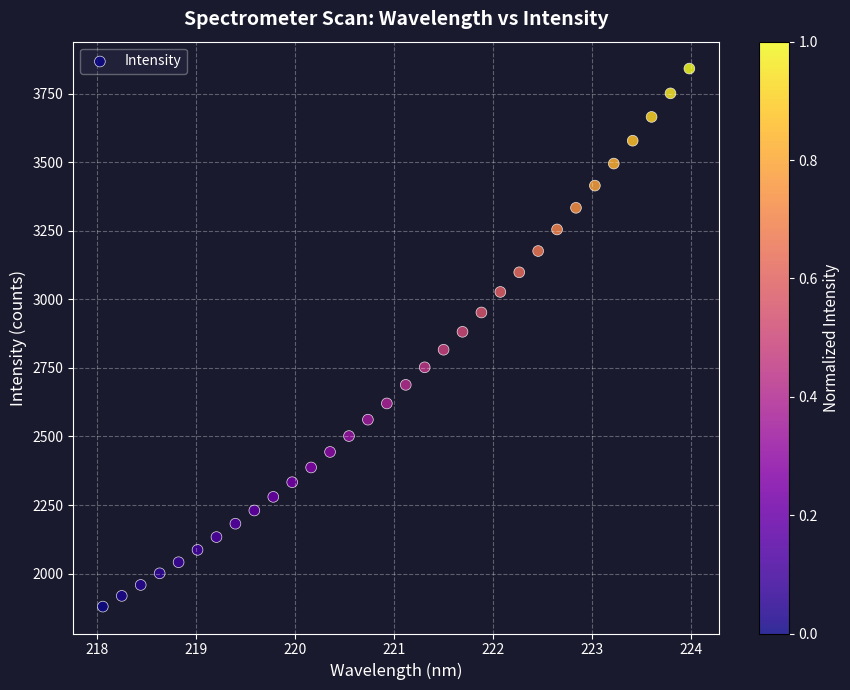

What is the range of Y values (max minus min)?

1963.0